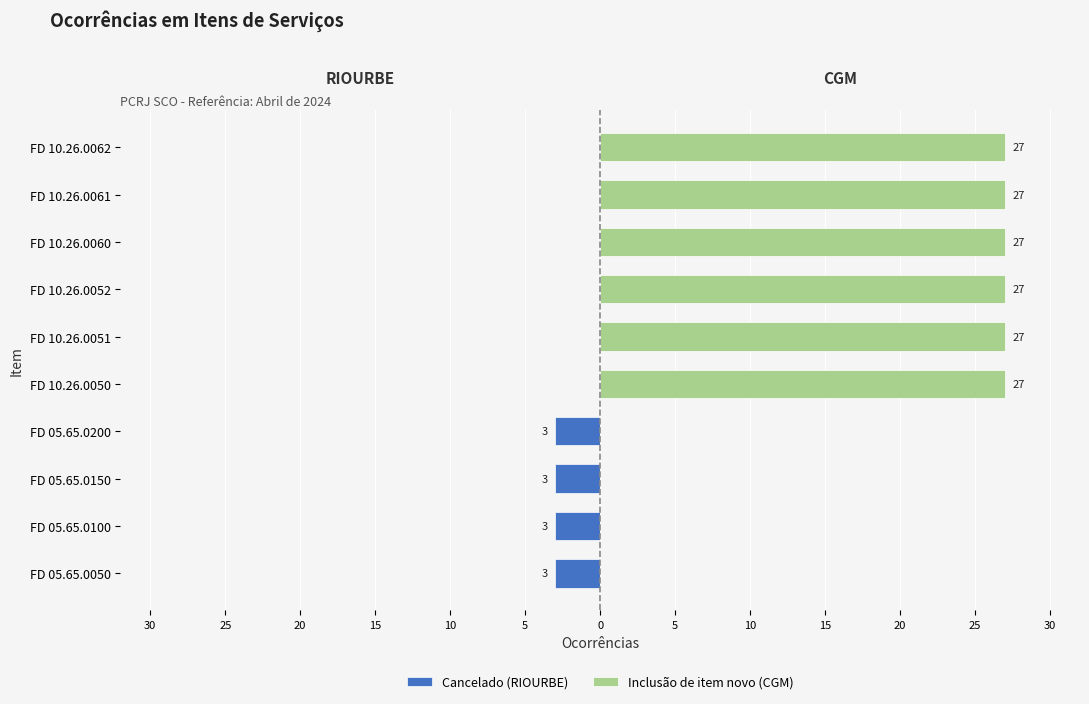

How many values in the Cancelado (RIOURBE) series are below 0?

4